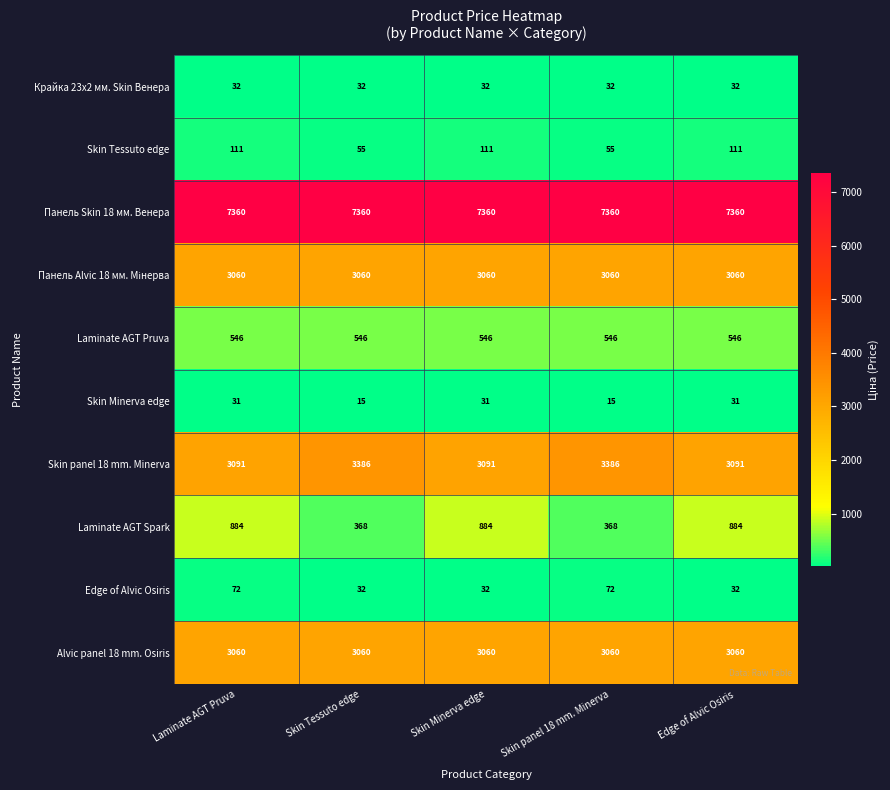

Read the Крайка 23x2 мм. Skin Венера value at Laminate AGT Pruva.

32